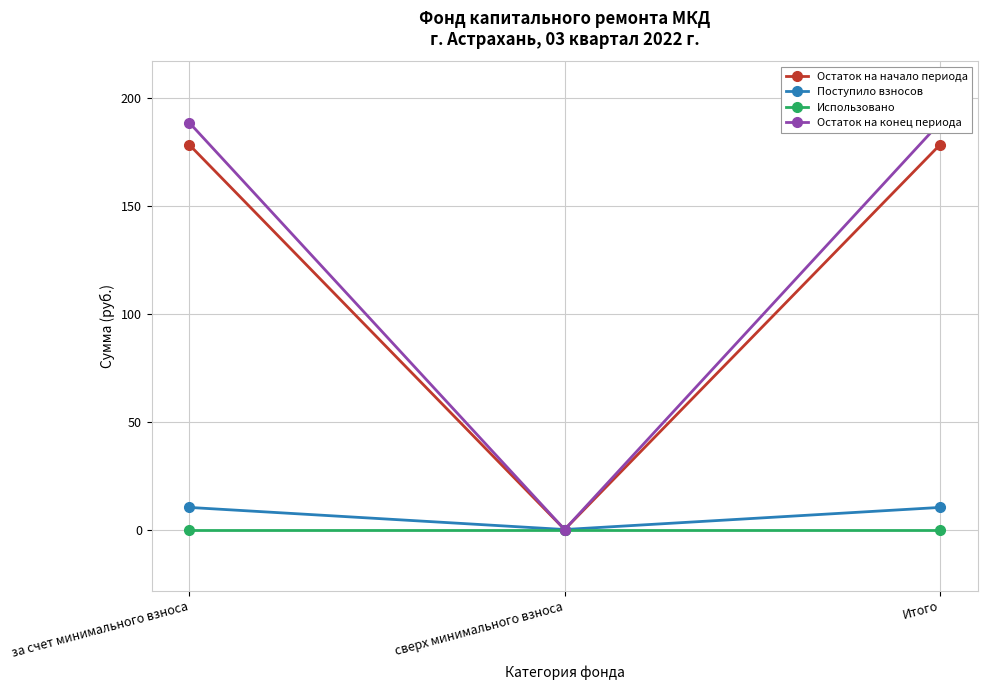

At which category is the sum across all series the highest?

за счет минимального взноса